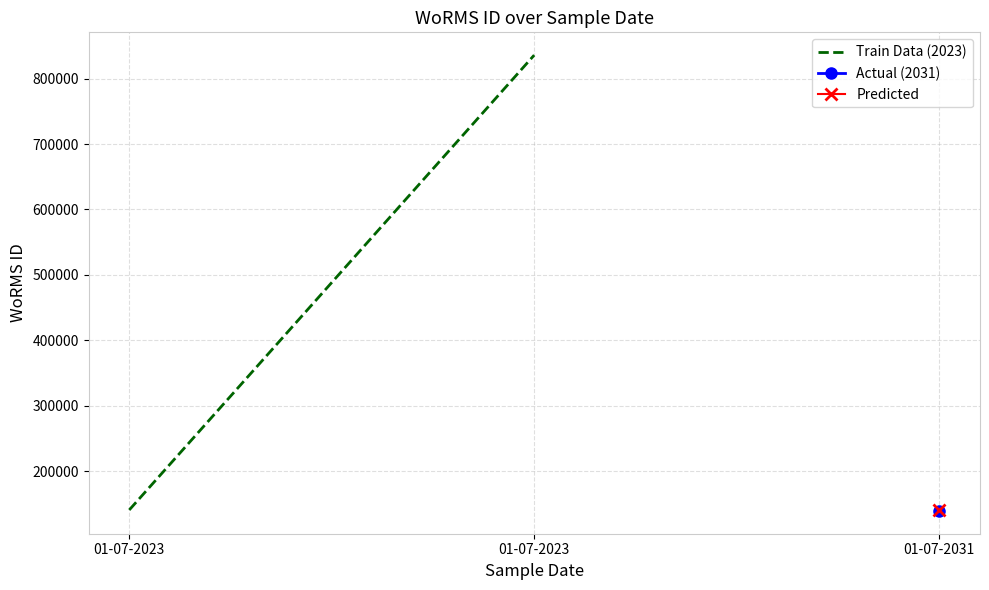

Reading left to right, extract all data points from this chart.

01-07-2023=140480	01-07-2023=836033